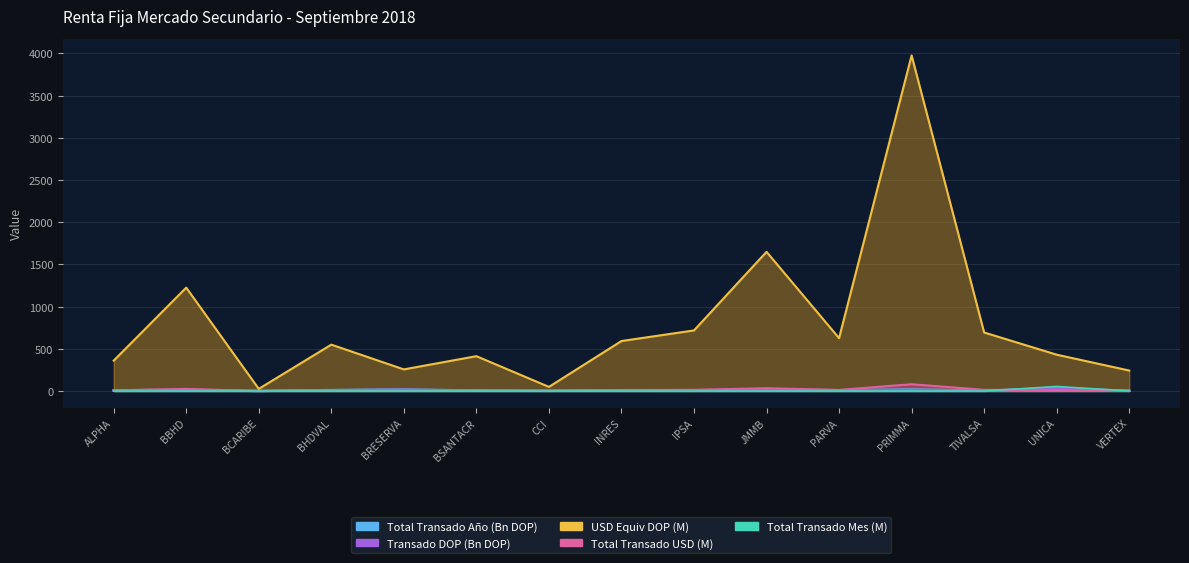

At which category does Transado DOP reach its first local peak?

BBHD